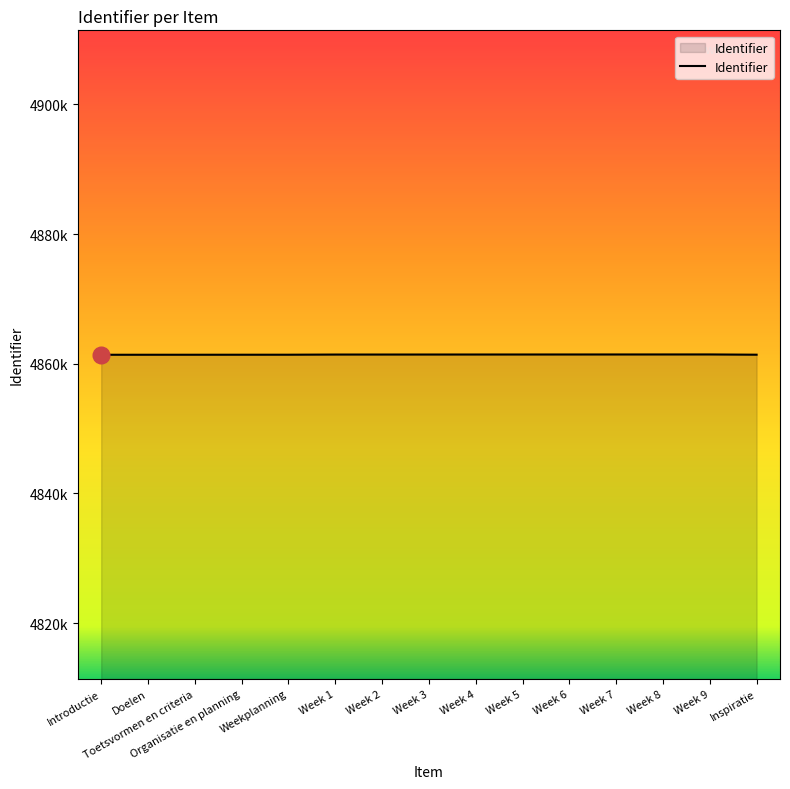

List the labels in order of value, largest first.

Week 9, Week 8, Week 7, Week 6, Week 5, Week 4, Week 3, Week 2, Week 1, Inspiratie, Weekplanning, Organisatie en planning, Toetsvormen en criteria, Doelen, Introductie